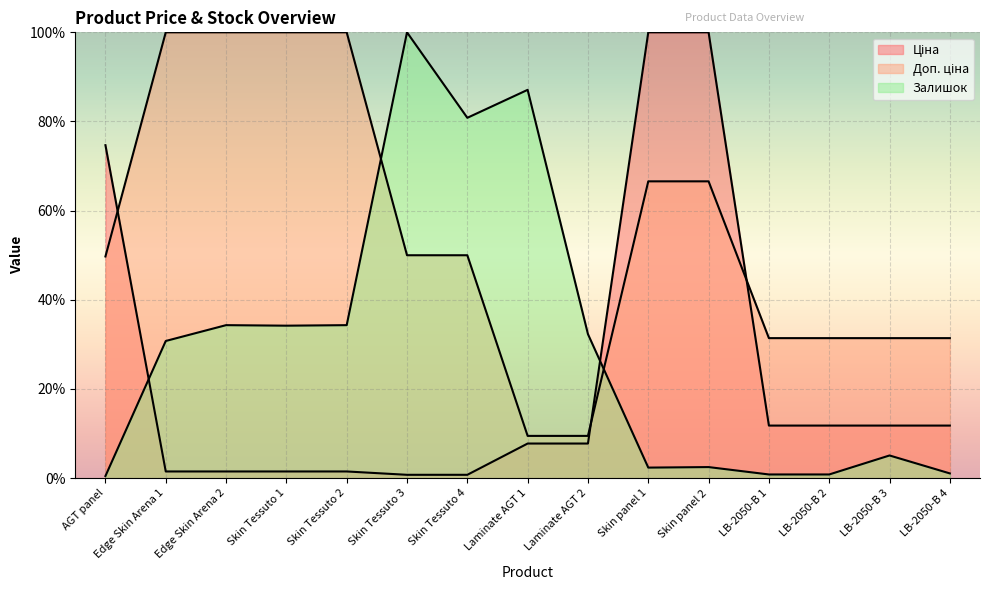

Reading left to right, what are all the values shown in this chart?

Ціна: AGT panel=74.7	Edge Skin Arena 1=1.5	Edge Skin Arena 2=1.5	Skin Tessuto 1=1.5	Skin Tessuto 2=1.5	Skin Tessuto 3=0.8	Skin Tessuto 4=0.8	Laminate AGT 1=7.8	Laminate AGT 2=7.8	Skin panel 1=100.0	Skin panel 2=100.0	LB-2050-B 1=11.8	LB-2050-B 2=11.8	LB-2050-B 3=11.8	LB-2050-B 4=11.8
Доп. ціна: AGT panel=49.7	Edge Skin Arena 1=100.0	Edge Skin Arena 2=100.0	Skin Tessuto 1=100.0	Skin Tessuto 2=100.0	Skin Tessuto 3=50.0	Skin Tessuto 4=50.0	Laminate AGT 1=9.5	Laminate AGT 2=9.5	Skin panel 1=66.6	Skin panel 2=66.6	LB-2050-B 1=31.4	LB-2050-B 2=31.4	LB-2050-B 3=31.4	LB-2050-B 4=31.4
Залишок: AGT panel=0.5	Edge Skin Arena 1=30.8	Edge Skin Arena 2=34.3	Skin Tessuto 1=34.2	Skin Tessuto 2=34.3	Skin Tessuto 3=100.0	Skin Tessuto 4=80.8	Laminate AGT 1=87.1	Laminate AGT 2=32.3	Skin panel 1=2.4	Skin panel 2=2.5	LB-2050-B 1=0.8	LB-2050-B 2=0.8	LB-2050-B 3=5.1	LB-2050-B 4=1.1